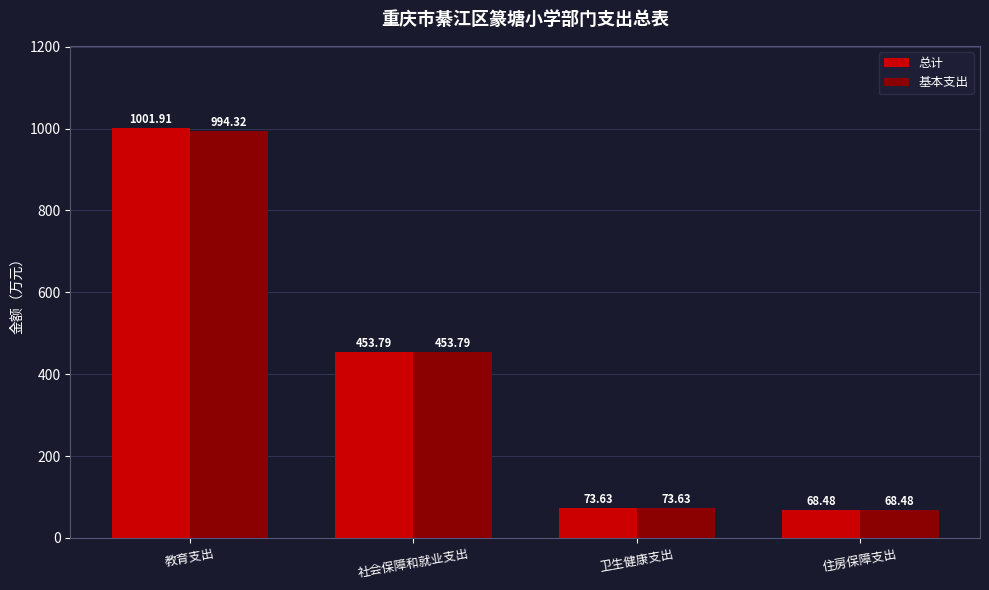

At which label does 总计 first exceed 453?

教育支出